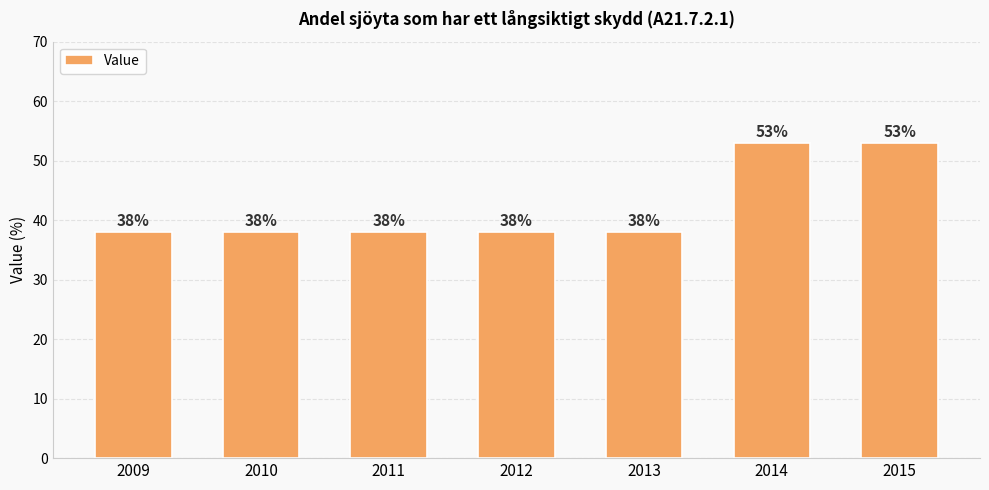

What is the difference between the values at 2009 and 2015?

15